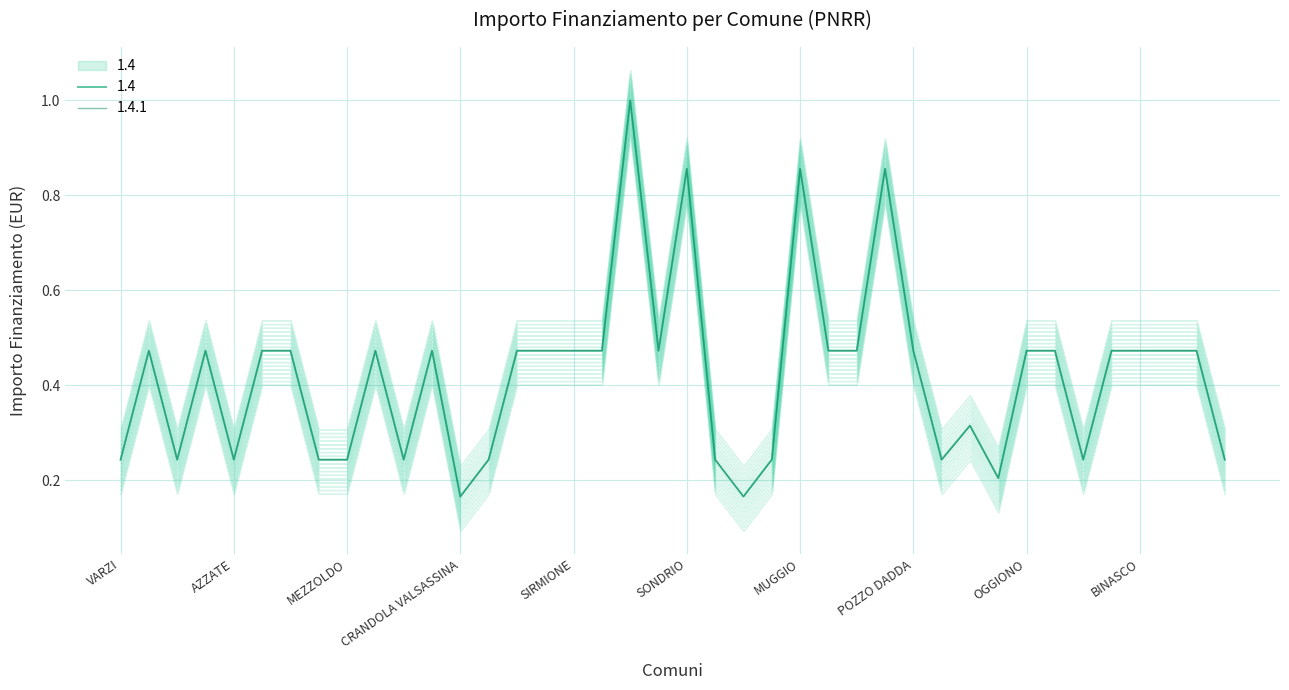

True or false: 1.4.1 and 1.4 intersect in this chart.

False